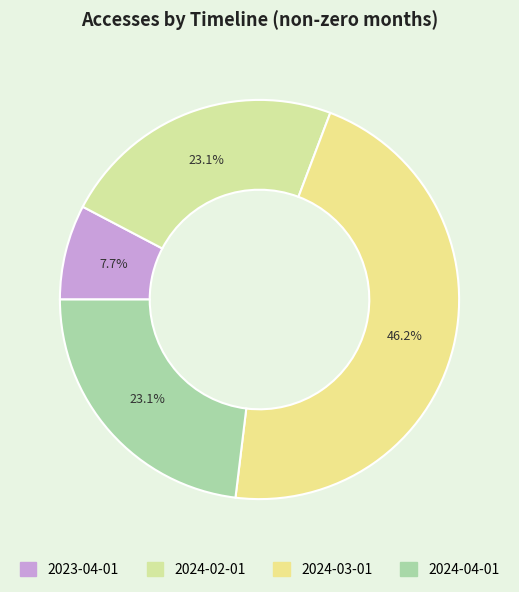

Which category has the biggest portion of the pie?

2024-03-01